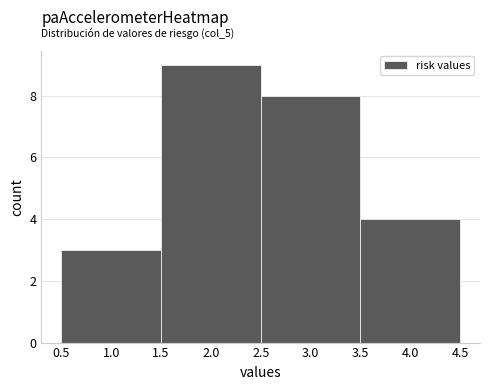

Which range on the x-axis has the tallest bar?

1.5 to 2.5